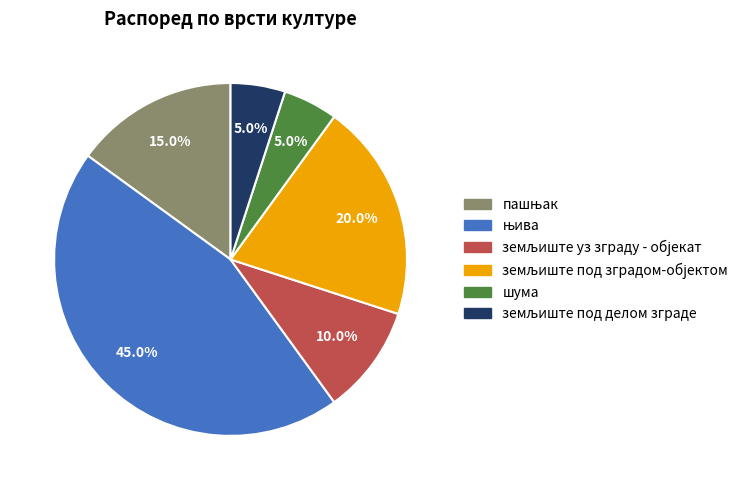

Is there any slice that represents more than half of the pie?

No